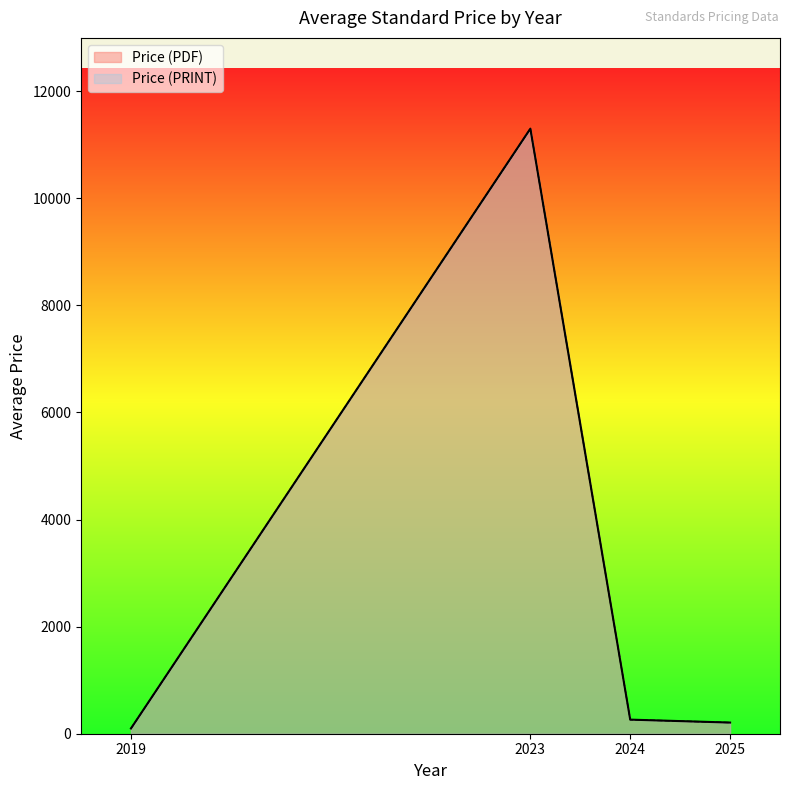

True or false: Price (PRINT) and Price (PDF) intersect in this chart.

False